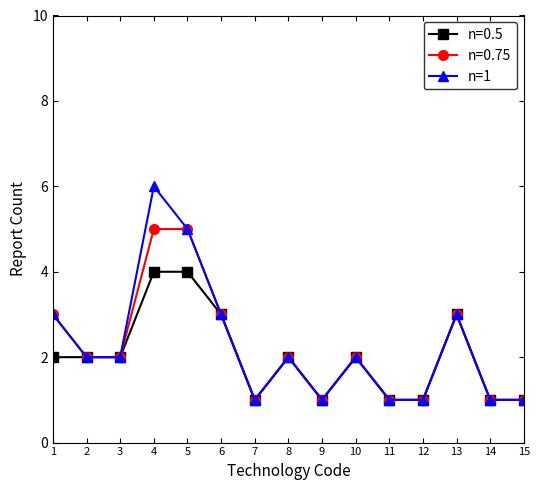

List the series in order of their peak value, lowest first.

n=0.5, n=0.75, n=1